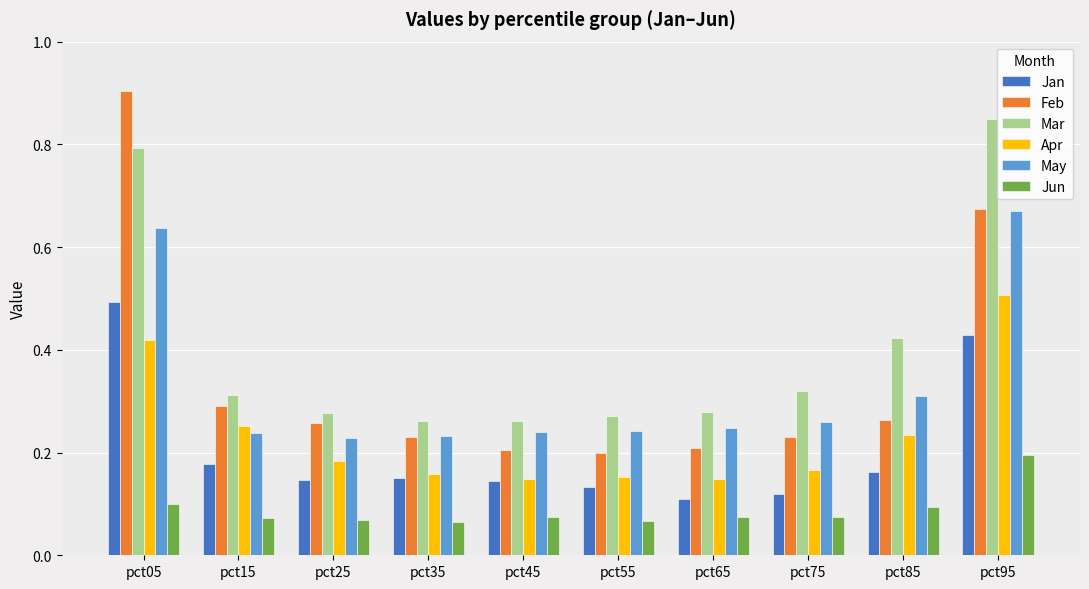

Does the chart contain any negative values?

No